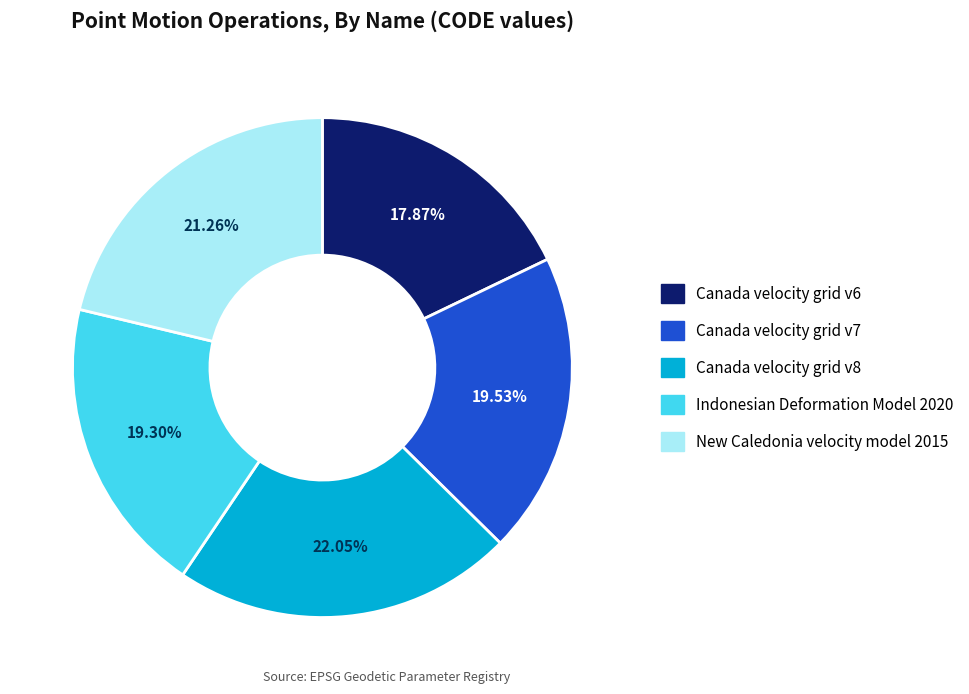

To the nearest percent, what is the combined percentage of Indonesian Deformation Model 2020 and New Caledonia velocity model 2015?

41%